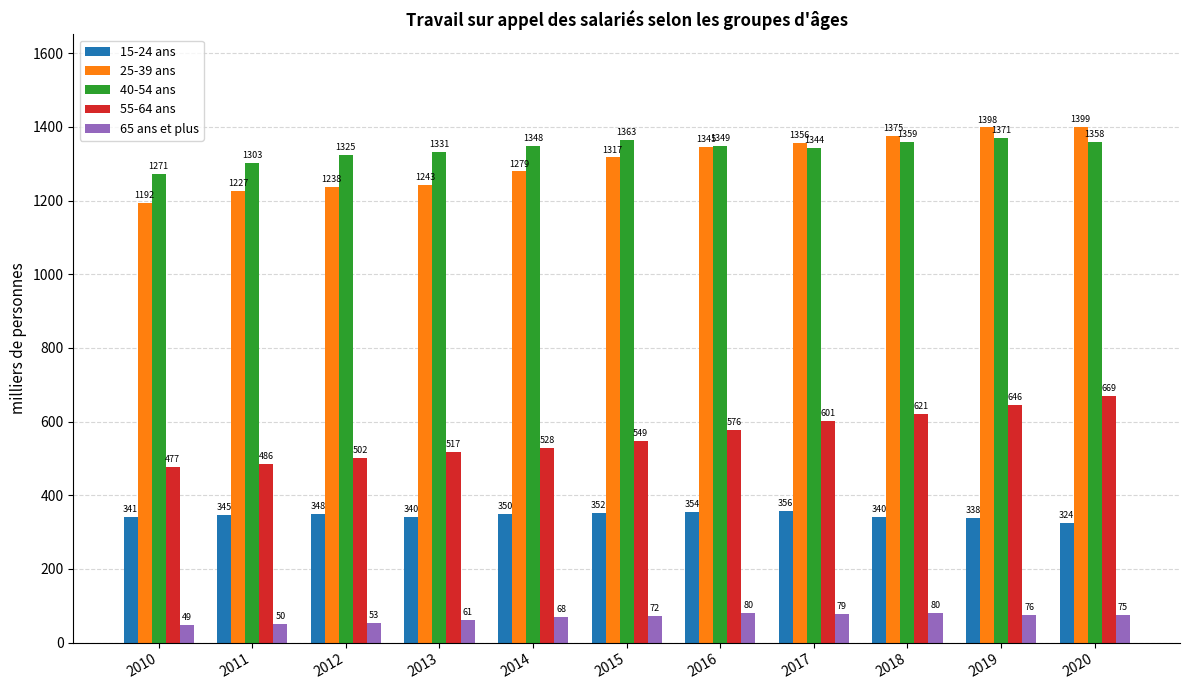

How many bars are there in each group?

5